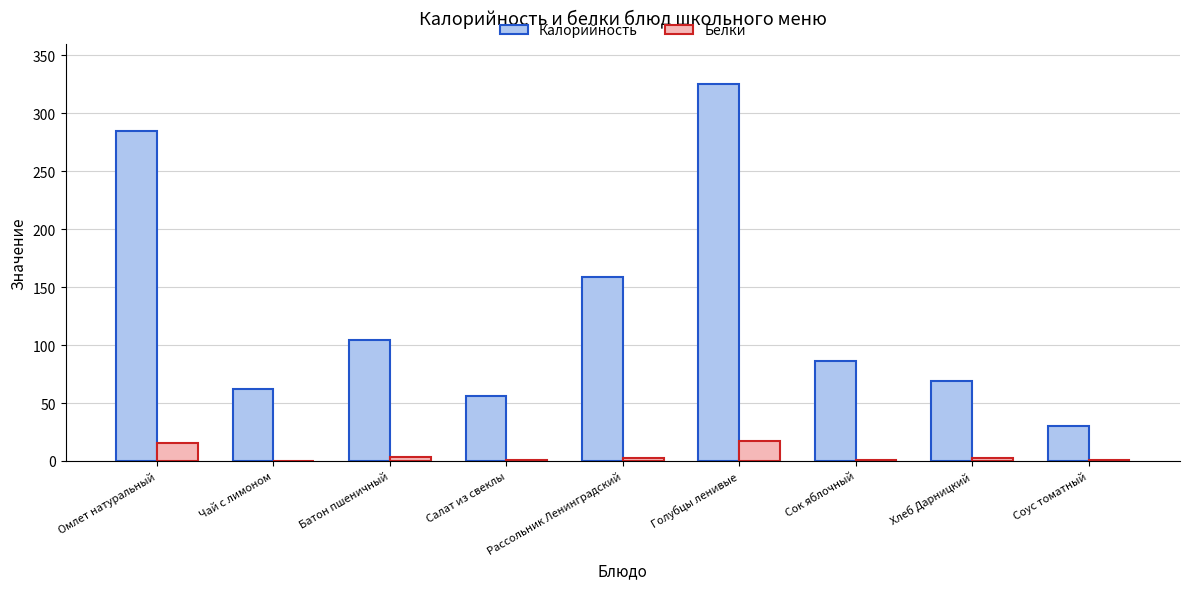

What is the sum of all Калорийность values?

1176.0